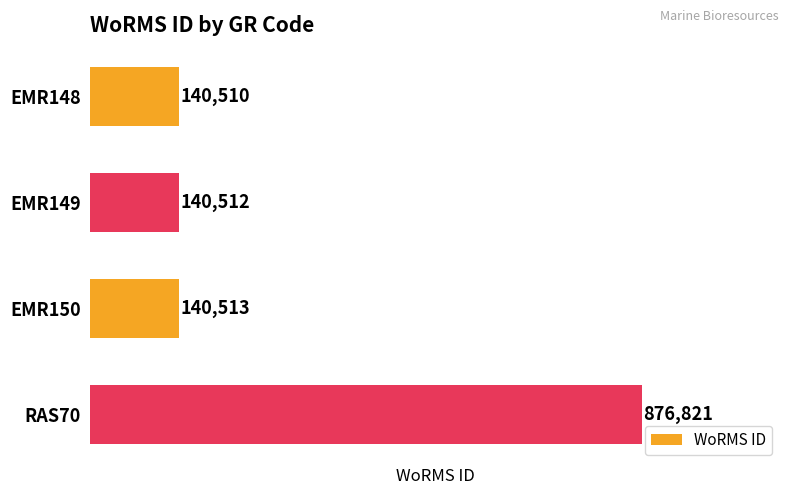

How many data points are less than 140513?

2